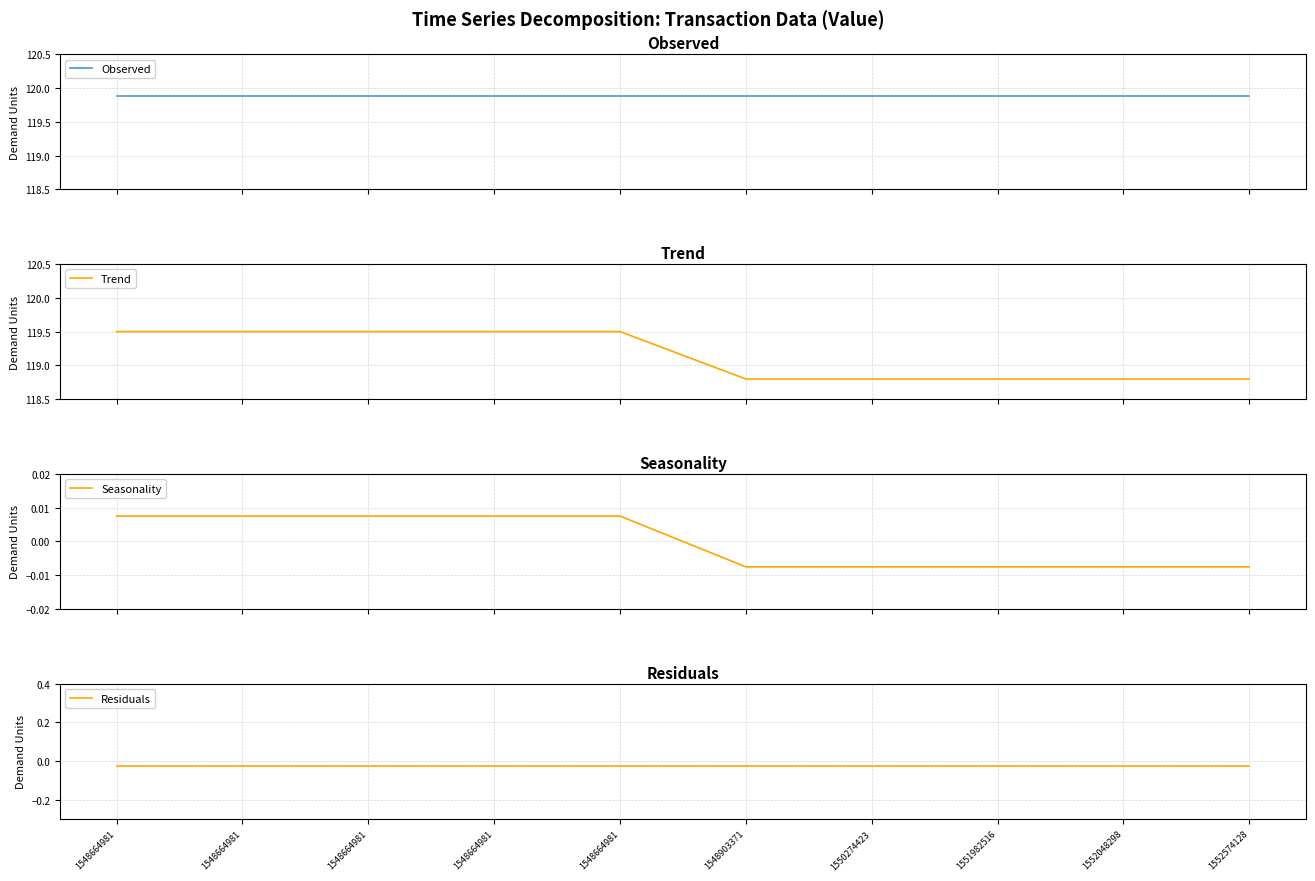

True or false: Seasonality has more than 0 interior local peaks.

False